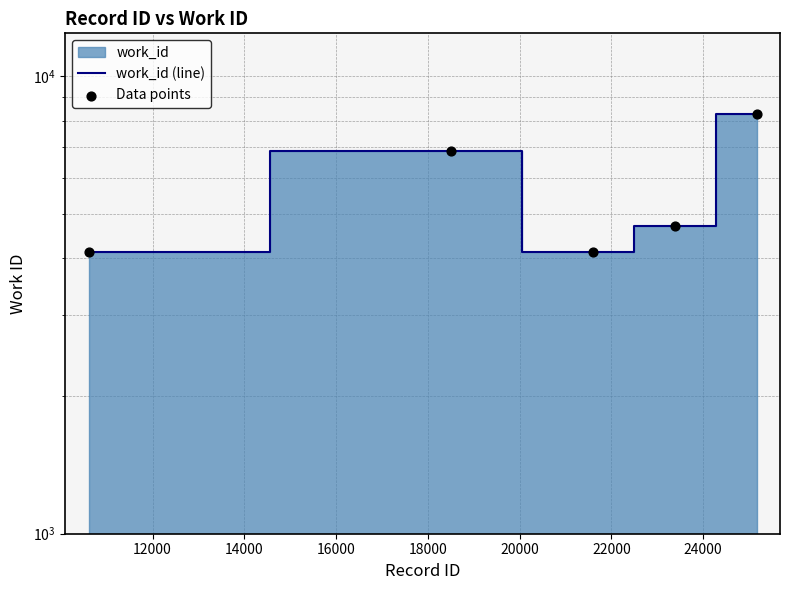

At how many categories does at least one series exceed 4680?

3